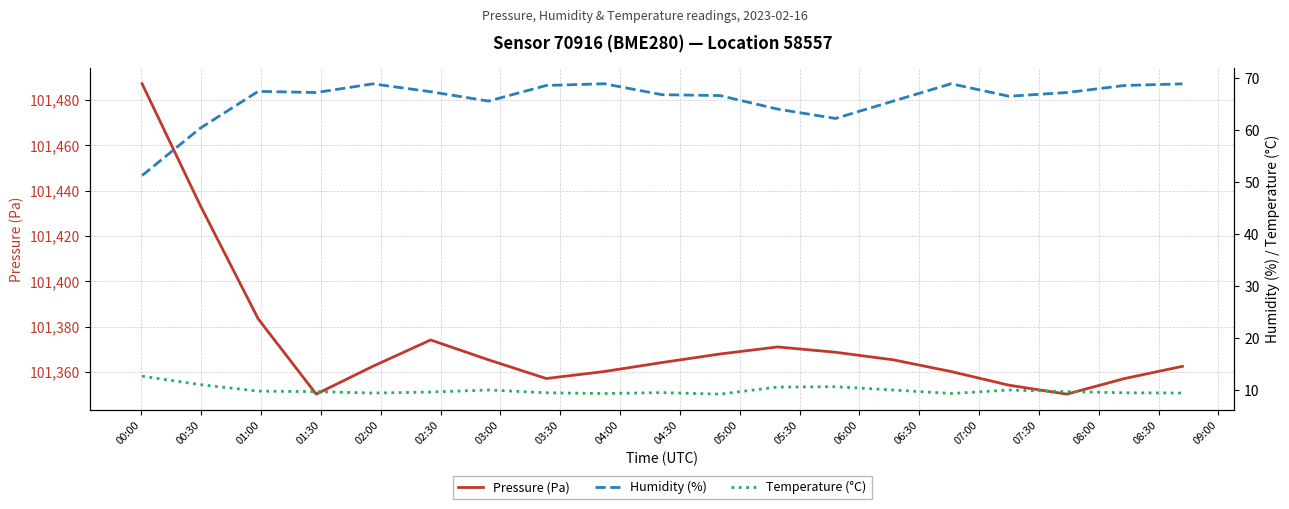

Which series has the largest range (max minus min)?

Pressure (Pa)